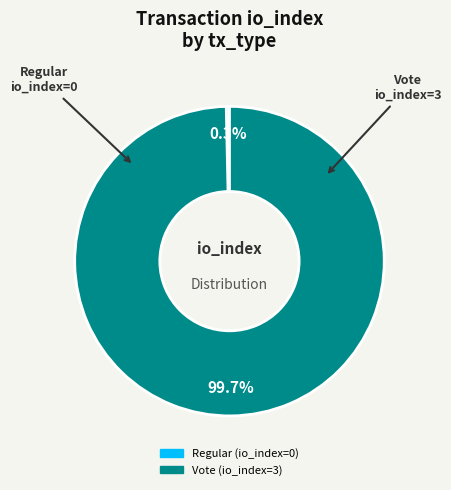

Does Vote represent more than half of the total?

Yes